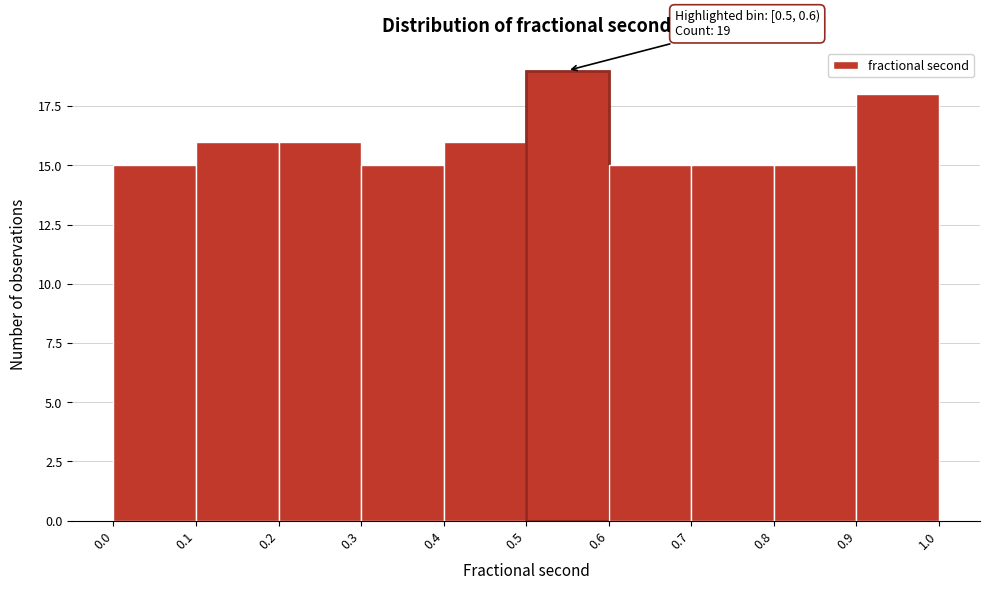

Which range on the x-axis has the tallest bar?

0.5 to 0.6